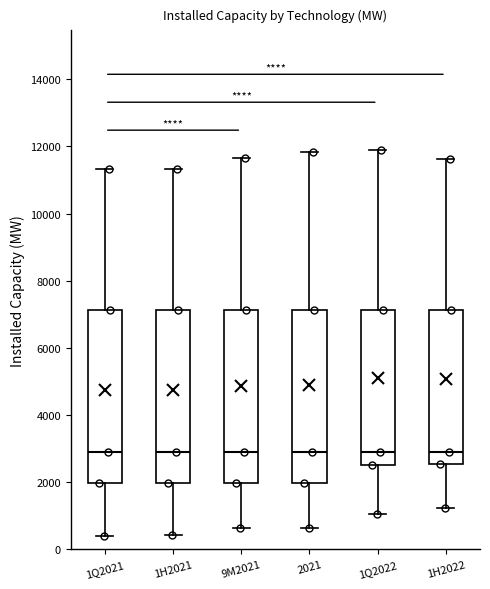

Reading left to right, transcribe this box plot: for each box, give where its median line is, the range the box spans, and where its two whiskers end, as read against the y-axis. The values are not printed on the chart, so give them approximately, as read against the axis.

1Q2021: median 2800, box 2000 to 7200, whiskers 400 to 11400
1H2021: median 2800, box 2000 to 7200, whiskers 400 to 11400
9M2021: median 2800, box 2000 to 7200, whiskers 600 to 11600
2021: median 2800, box 2000 to 7200, whiskers 600 to 11800
1Q2022: median 2800, box 2600 to 7200, whiskers 1000 to 11800
1H2022: median 2800, box 2600 to 7200, whiskers 1200 to 11600